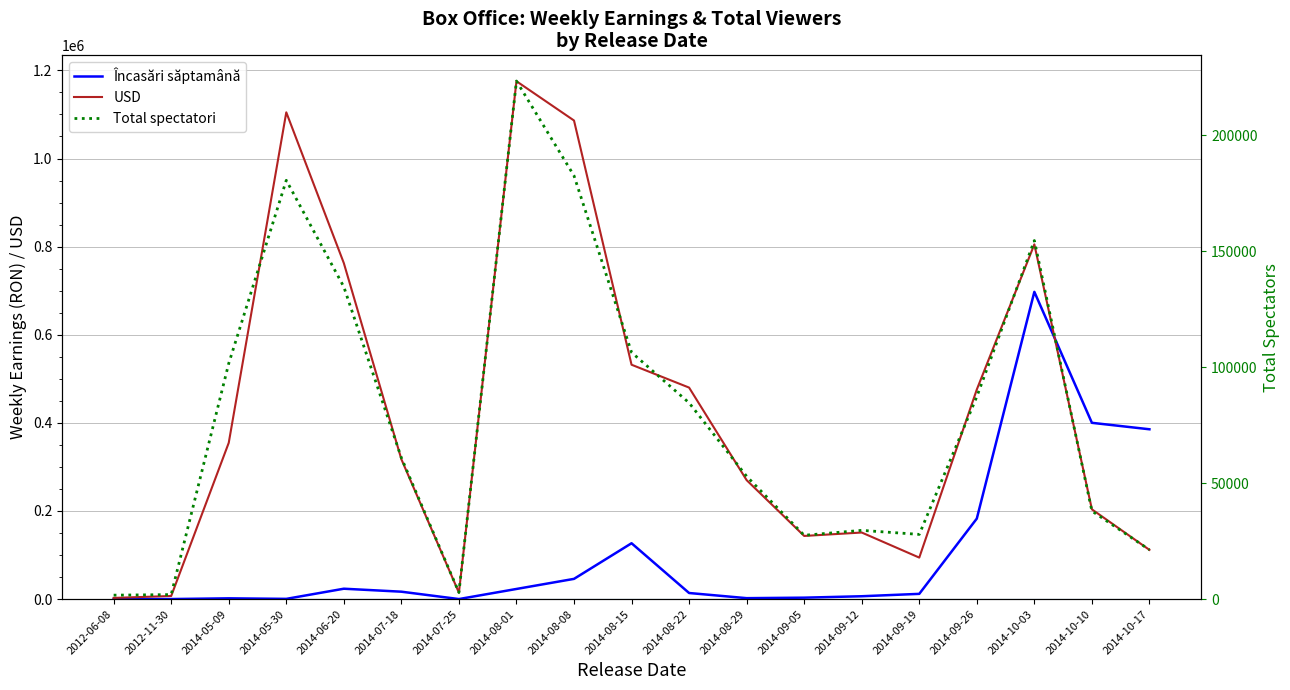

At which category does USD reach its first local peak?

2014-05-30